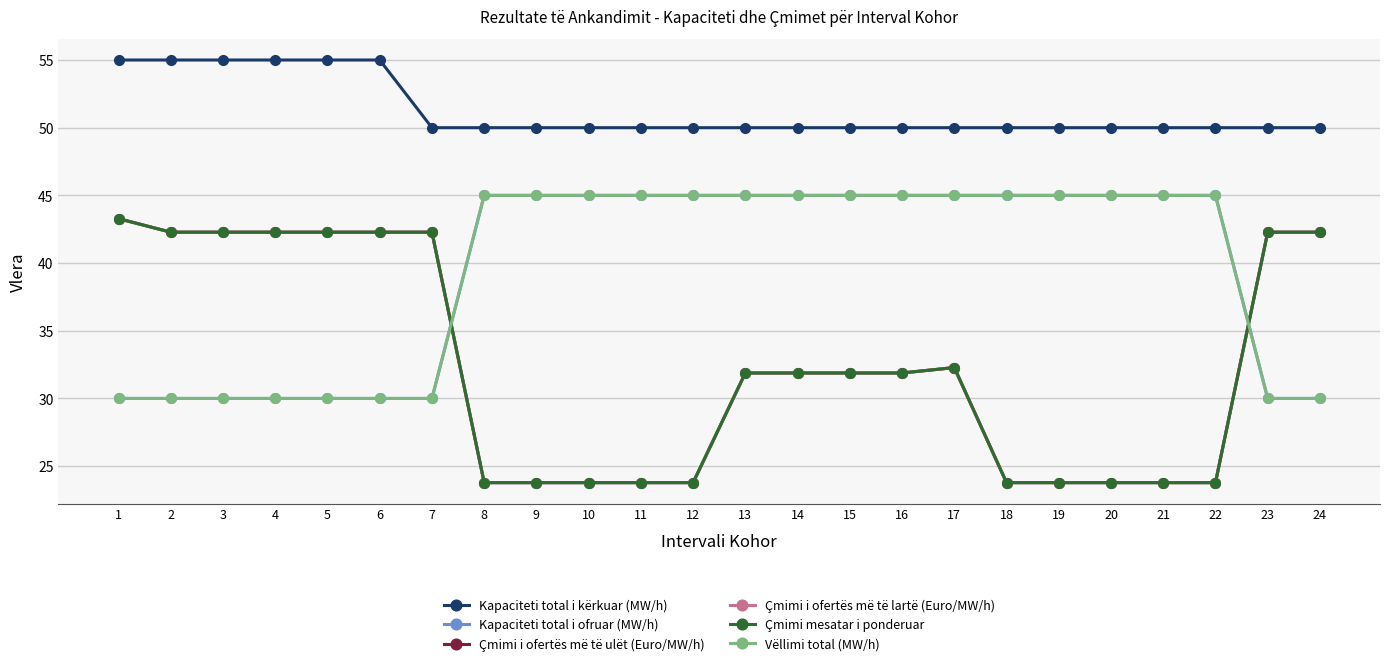

True or false: Çmimi i ofertës më të ulët (Euro/MW/h) has a value of 56.7 at 16.

False